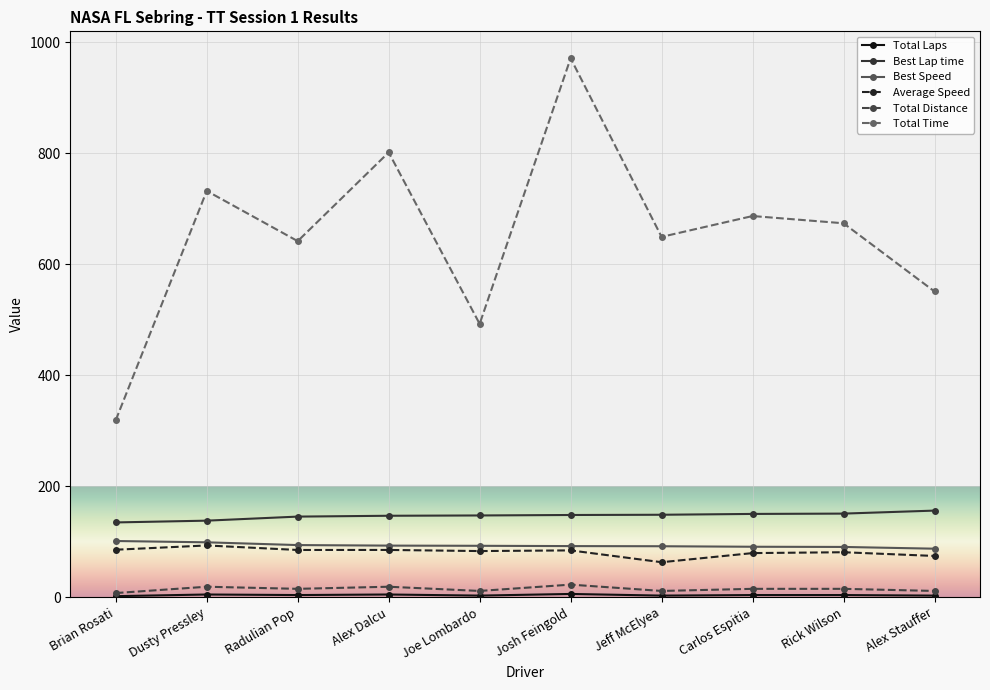

What is the average value of the Best Speed series?

93.4